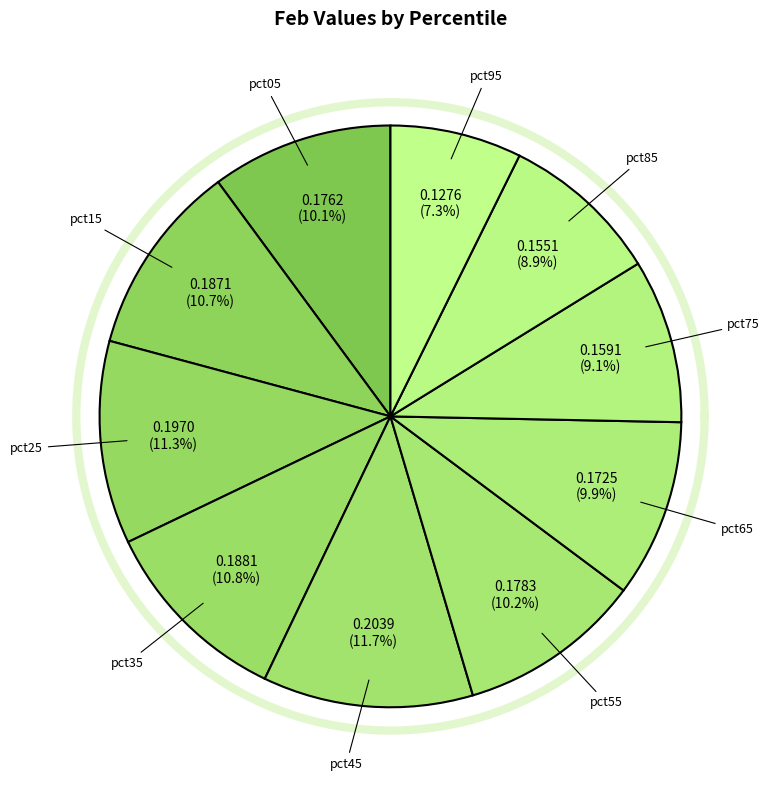

To the nearest percent, what is the combined percentage of pct35 and pct75?

20%